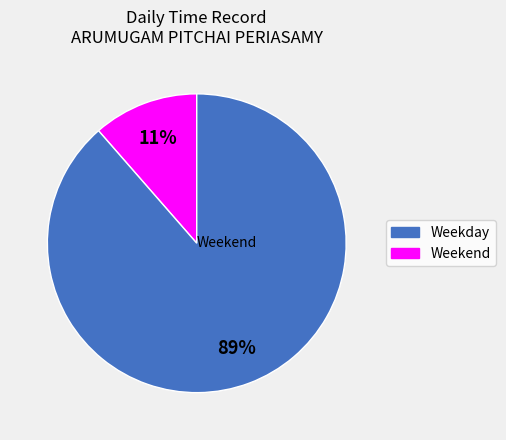

Is 20-Mon the majority of the pie?

No